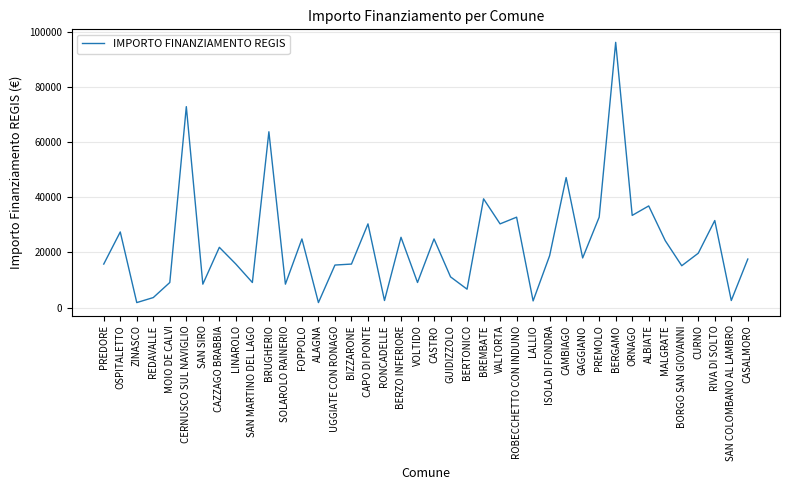

The chart shows a value of 36851 at ALBIATE. True or false?

True